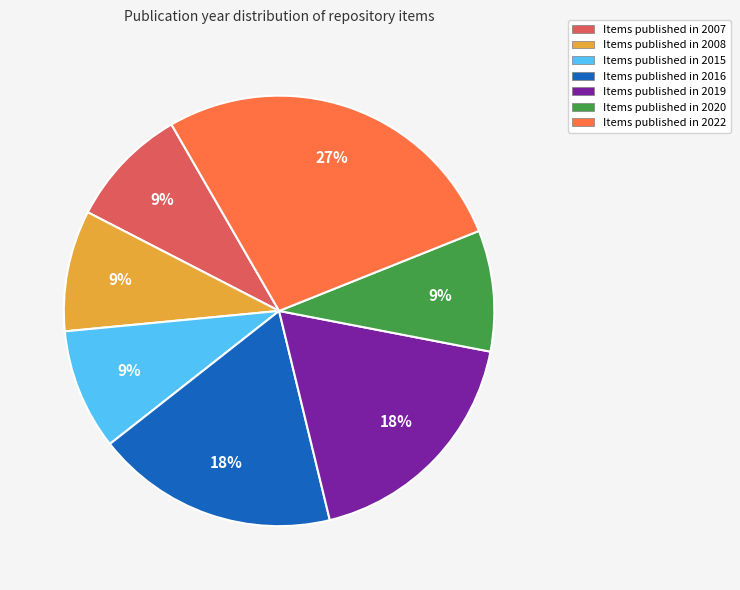

How many segments does this pie chart have?

7